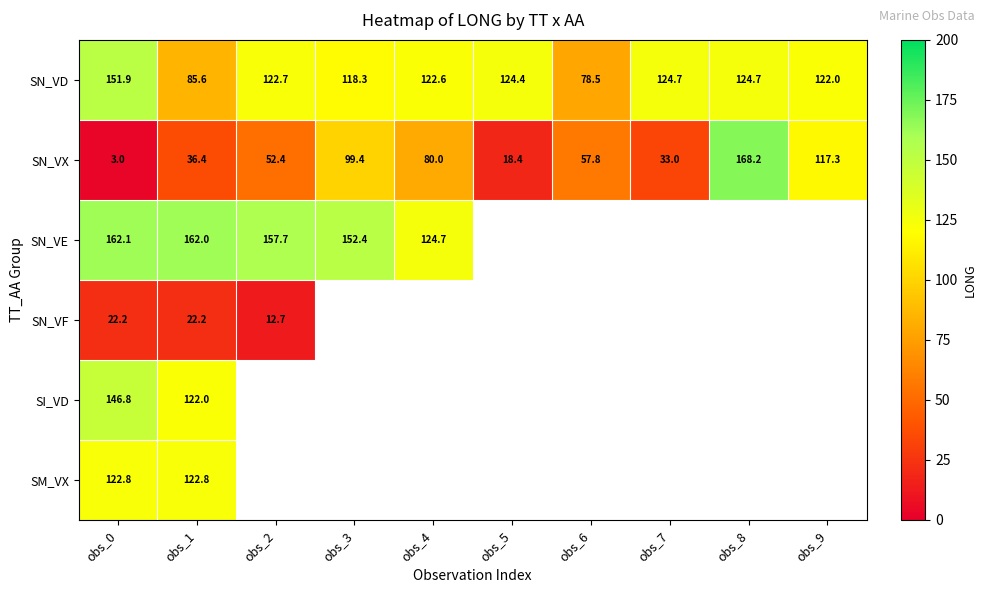

What is the greatest value displayed?

168.2